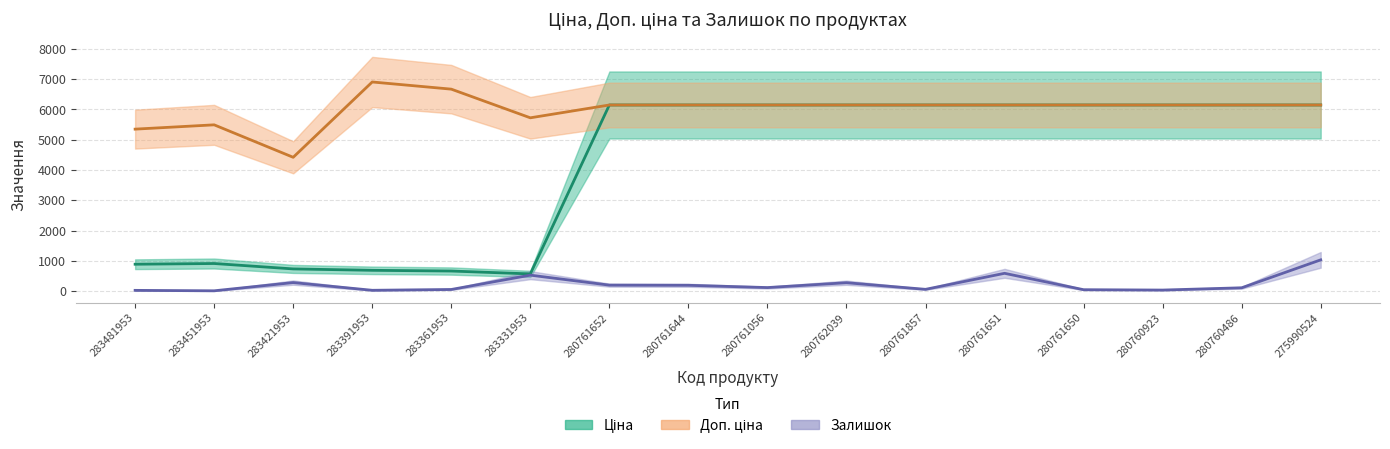

Where is the first local maximum for Залишок?

283421953